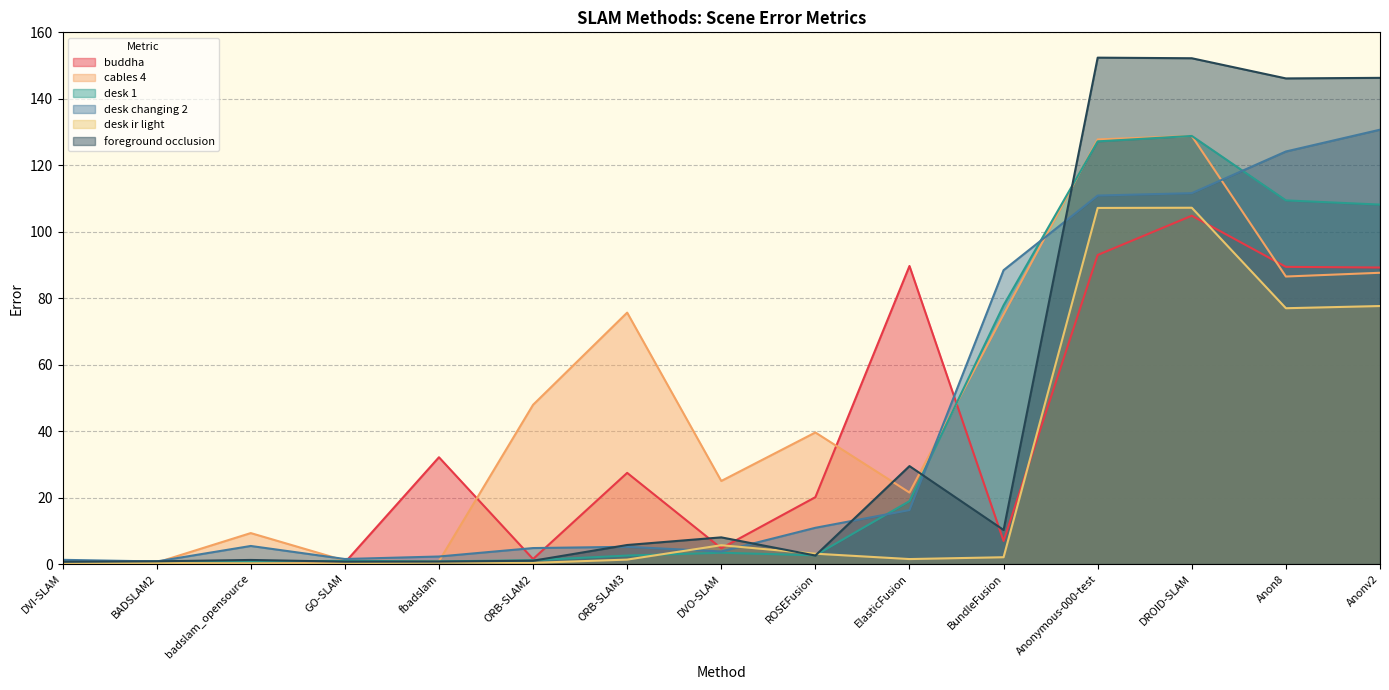

Which series has the largest range (max minus min)?

foreground occlusion